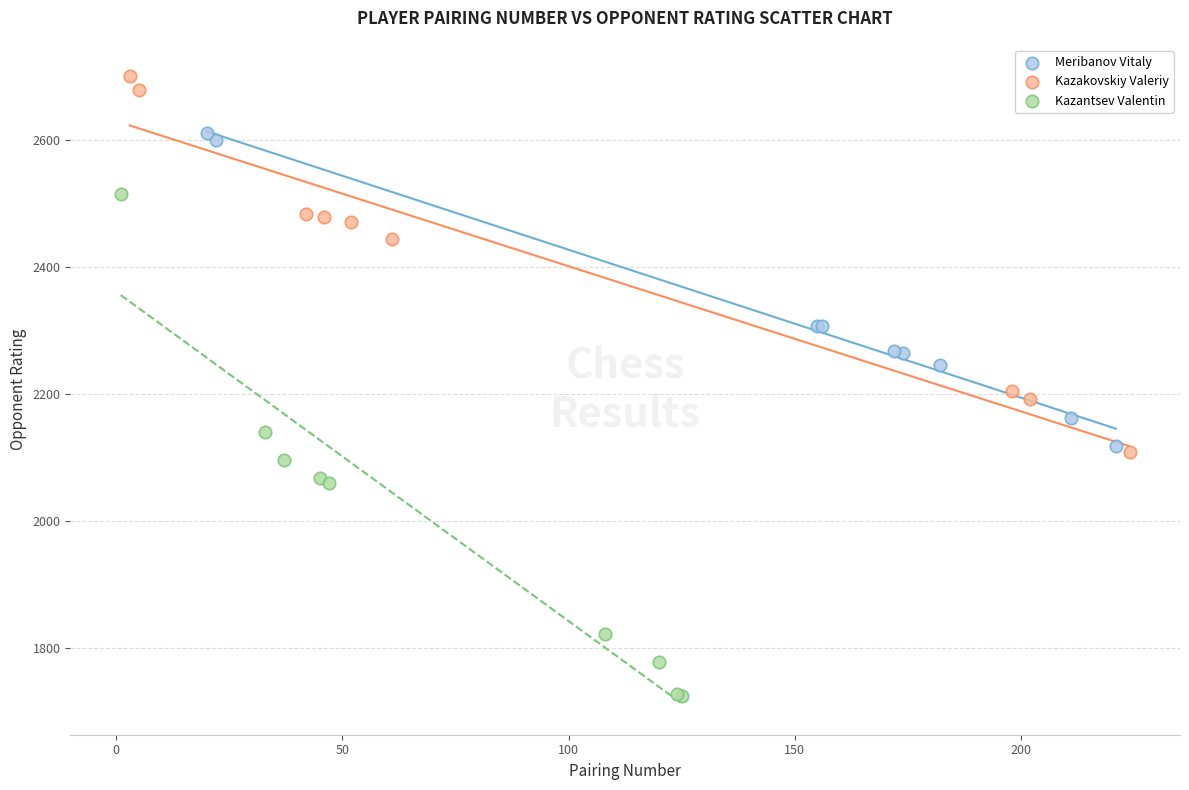

Which series has the largest Y range (max minus min)?

Kazantsev Valentin